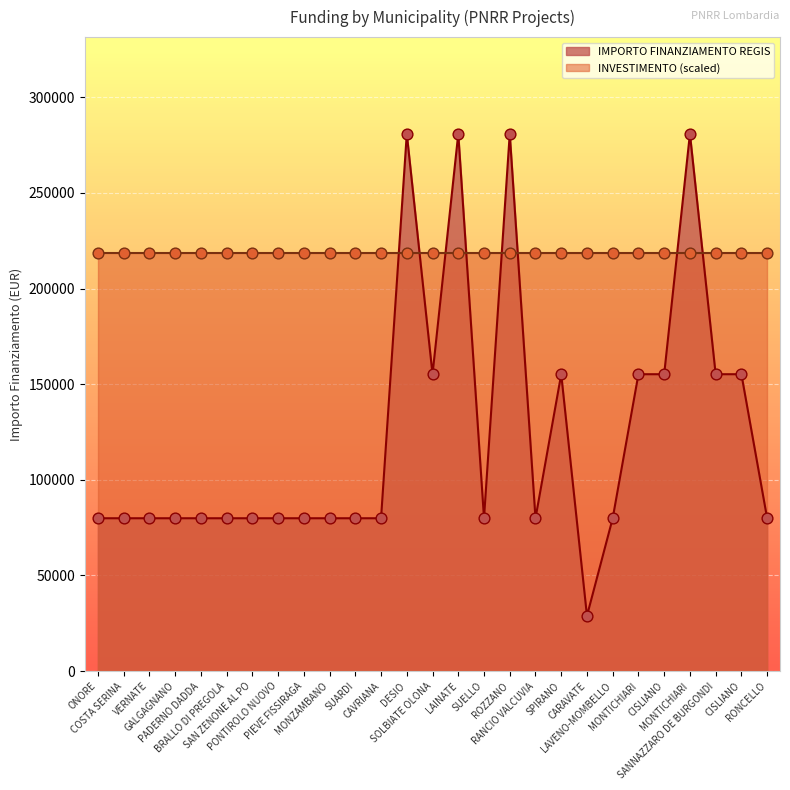

Between CARAVATE and SUARDI, which is larger?

SUARDI